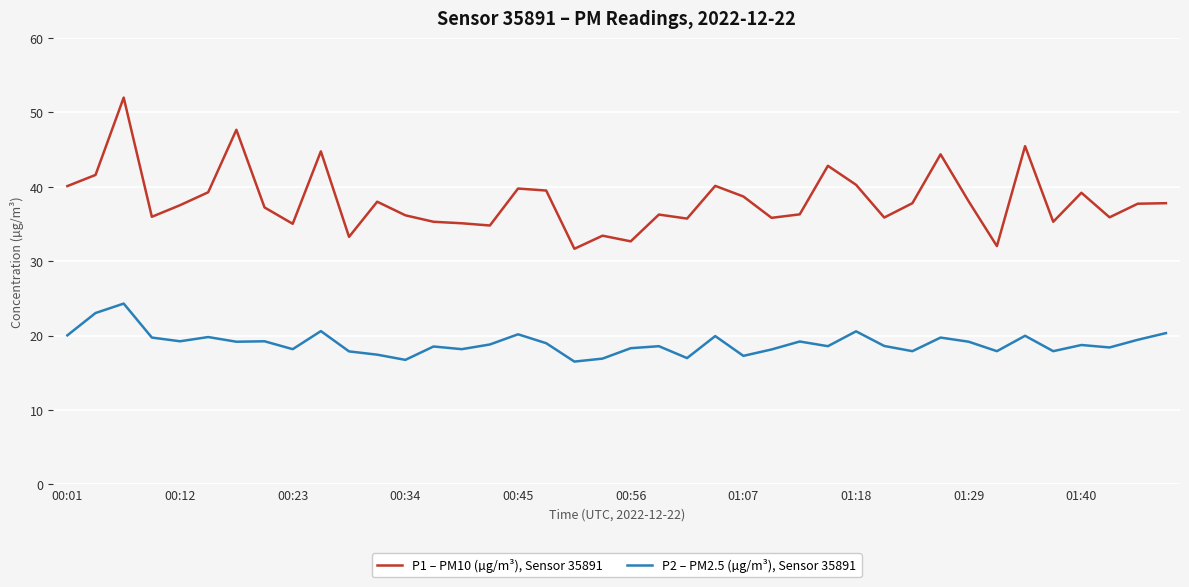

True or false: P1 – PM10 (µg/m³), Sensor 35891 and P2 – PM2.5 (µg/m³), Sensor 35891 cross at least once.

False